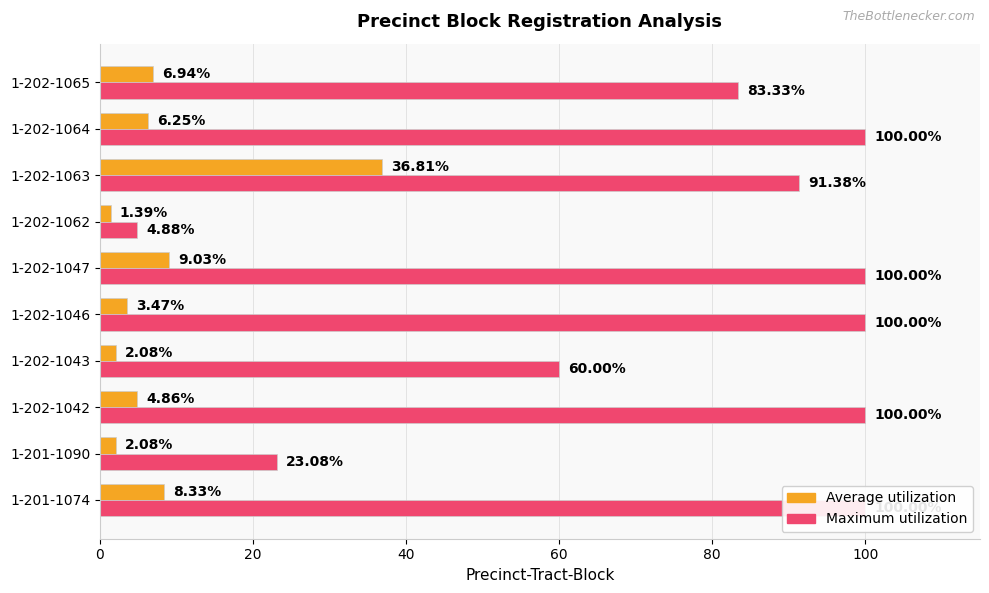

How many bars are there in each group?

2